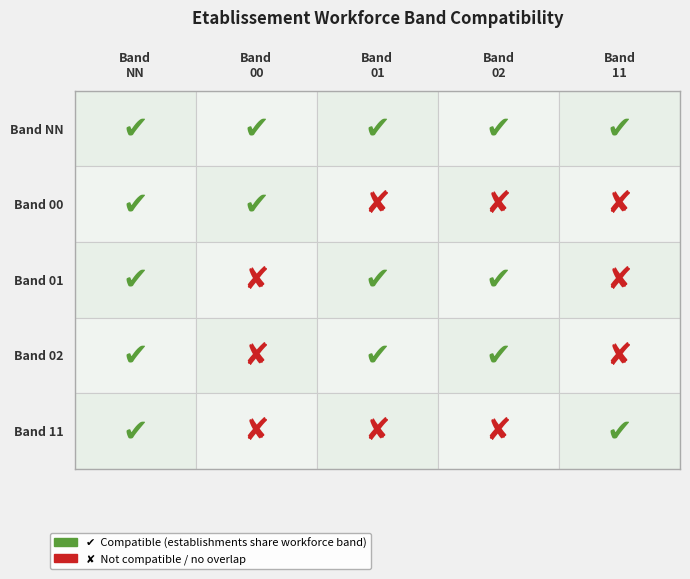

Is it true that 01 equals 0 at 02?

False